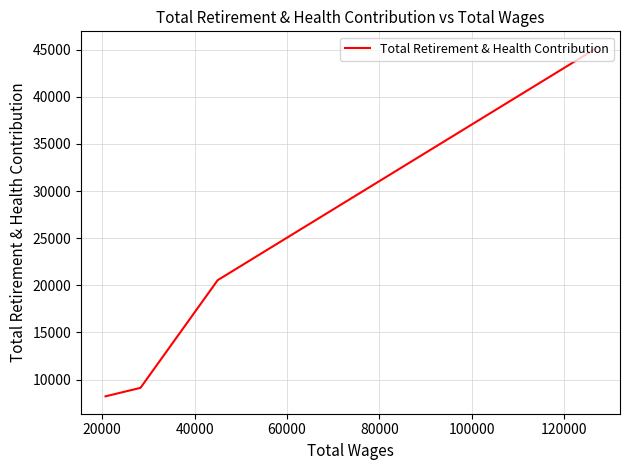

What is the sum of all values?

82996